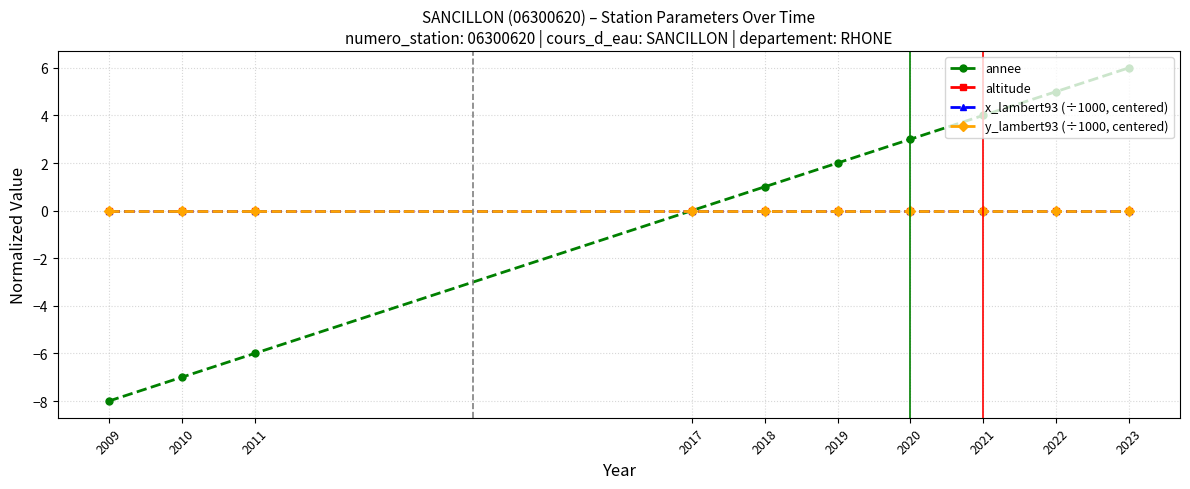

True or false: altitude has more than 2 interior local peaks.

False